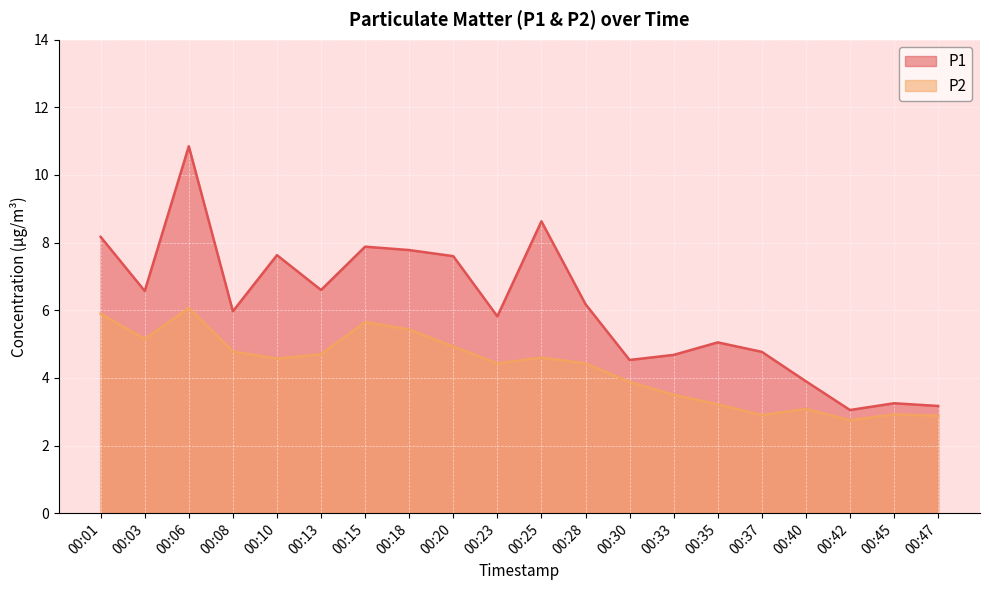

Is the value of P2 at 00:20 greater than the value of P1 at 00:35?

No